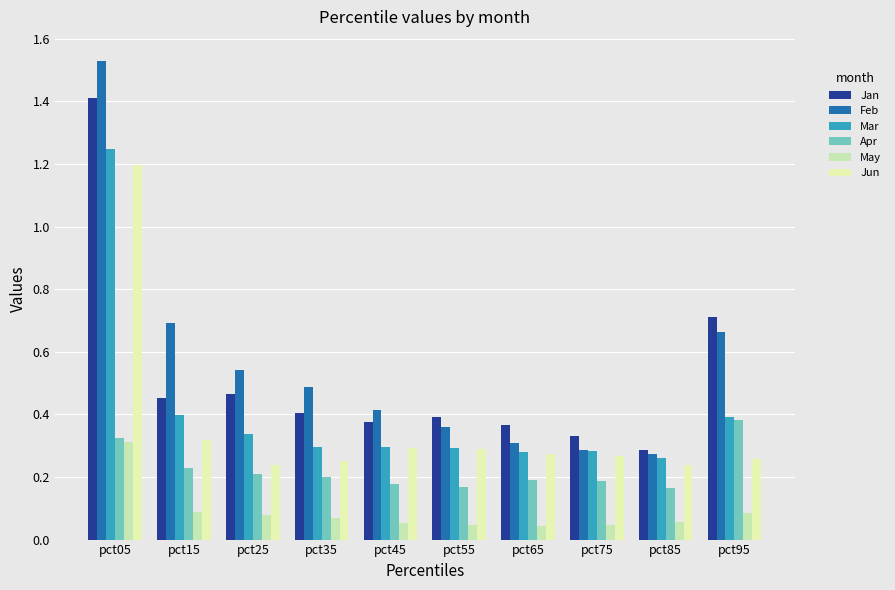

Rank the series at pct75 from lowest to highest value.

May, Apr, Jun, Mar, Feb, Jan